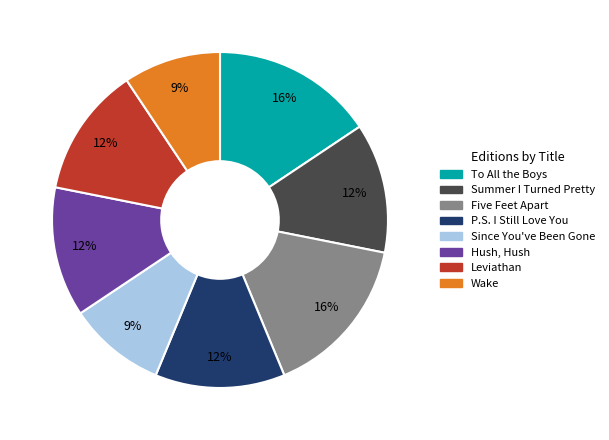

To the nearest percent, what percentage of the pie is Wake?

9%